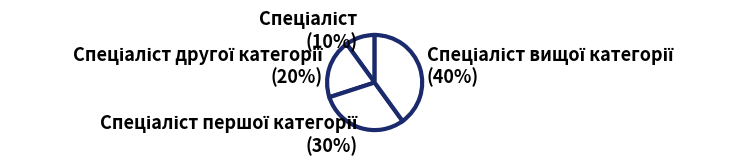

How many slices are in this pie chart?

4